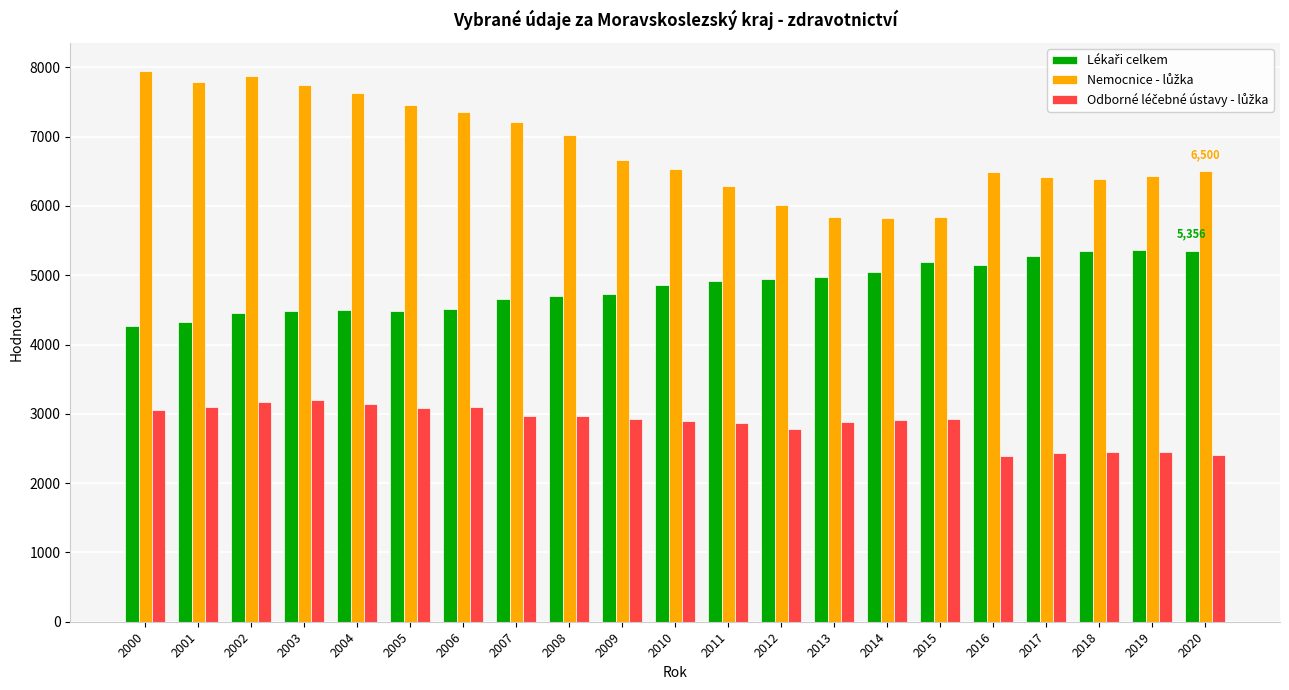

What is the smallest value displayed?

2385